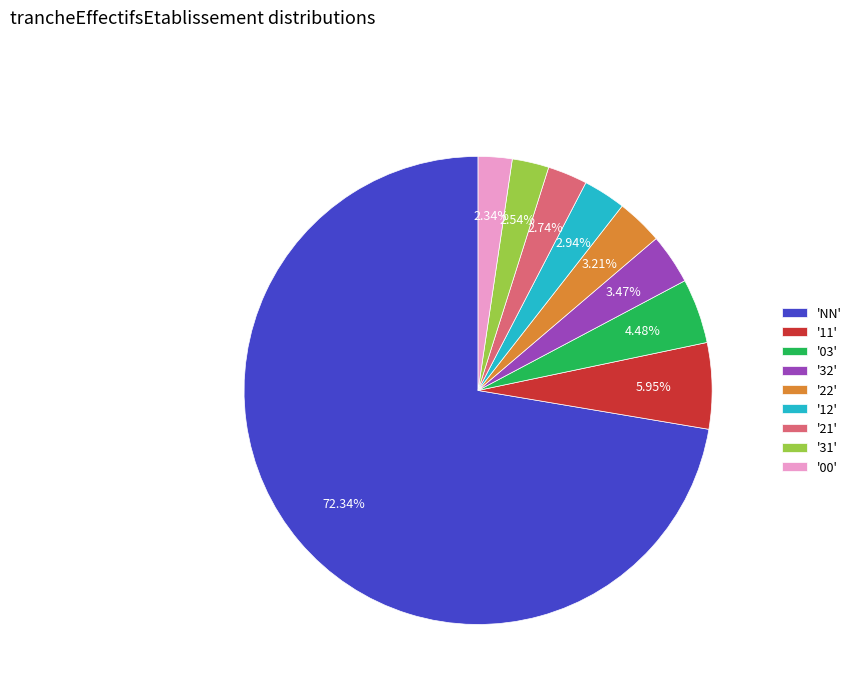

Does 'NN' account for over 50% of the chart?

Yes